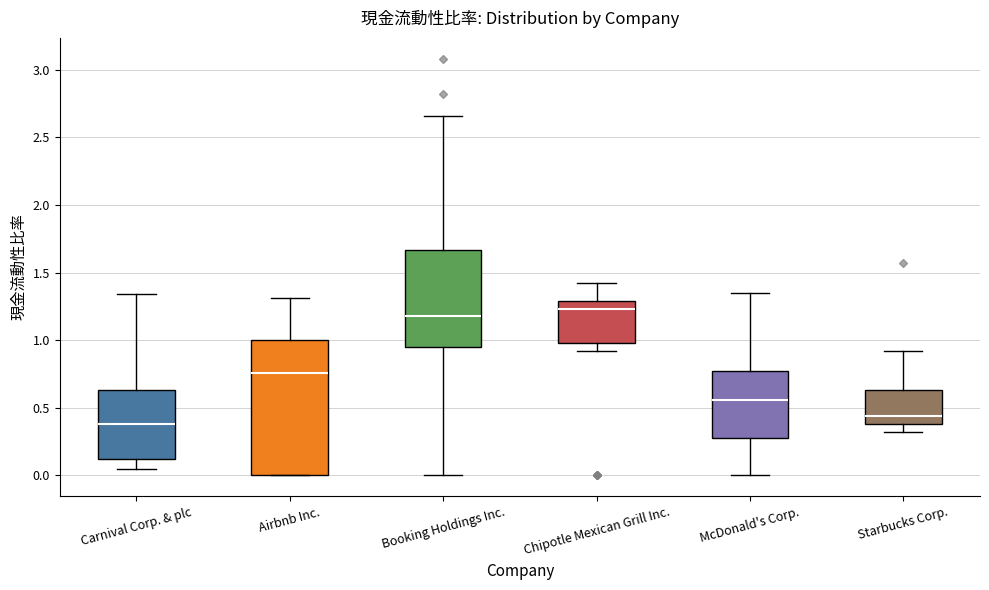

Which box is the tallest, from its lower edge to its upper edge?

Airbnb Inc.